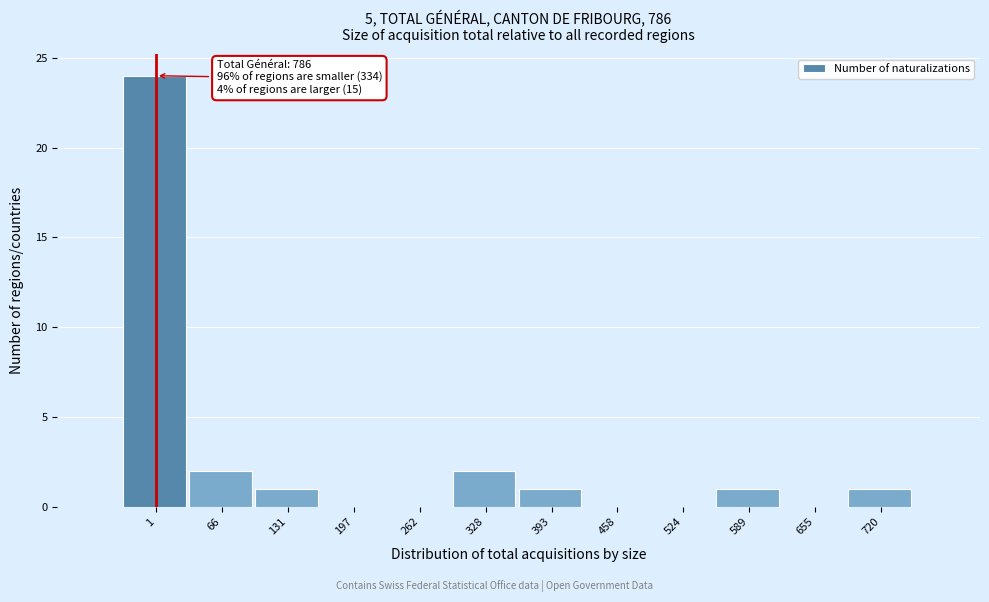

Reading left to right, what are all the values shown in this chart?

1=24	66=2	131=1	197=0	262=0	328=2	393=1	458=0	524=0	589=1	655=0	720=1